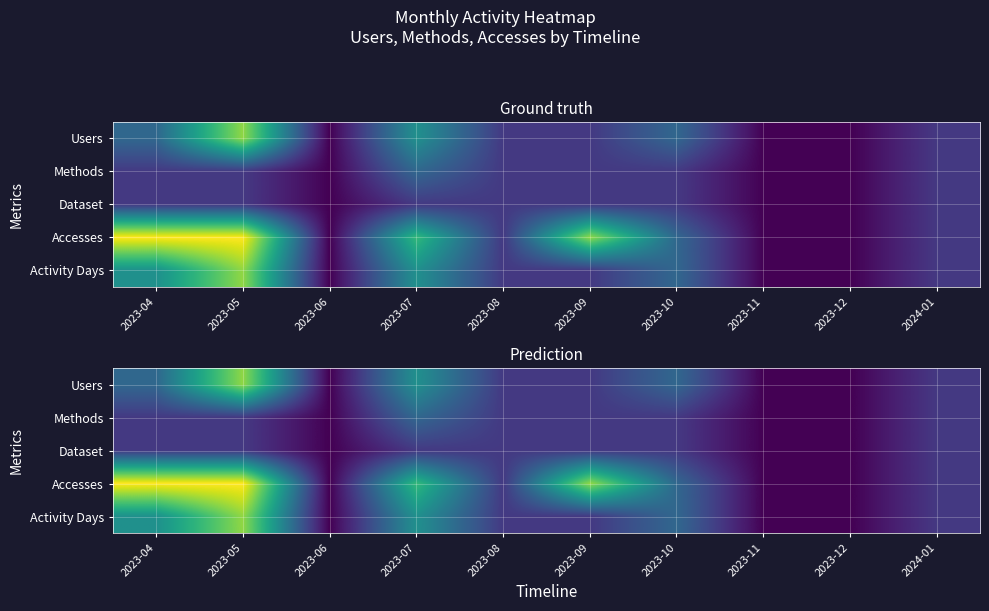

What is the minimum value shown in the chart?

0.5